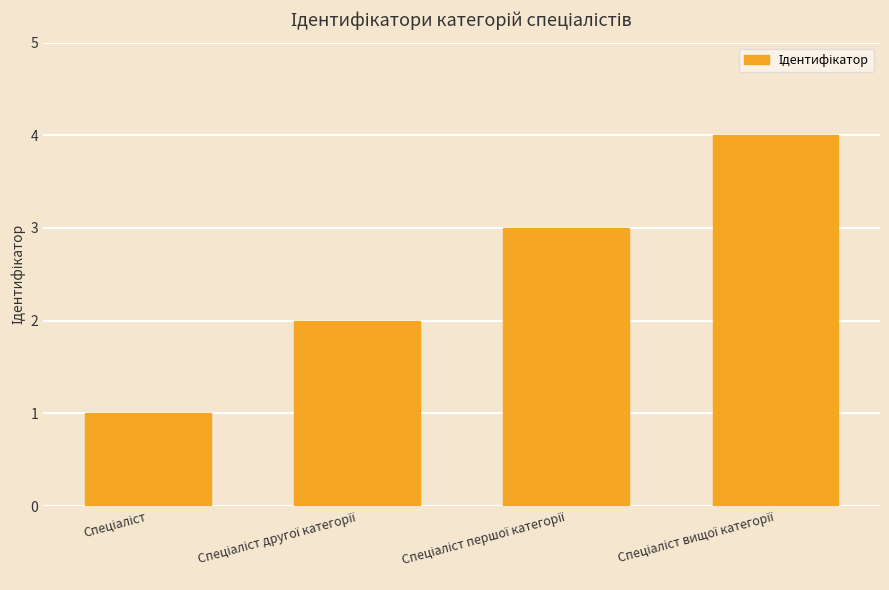

What is the sum of all values?

10